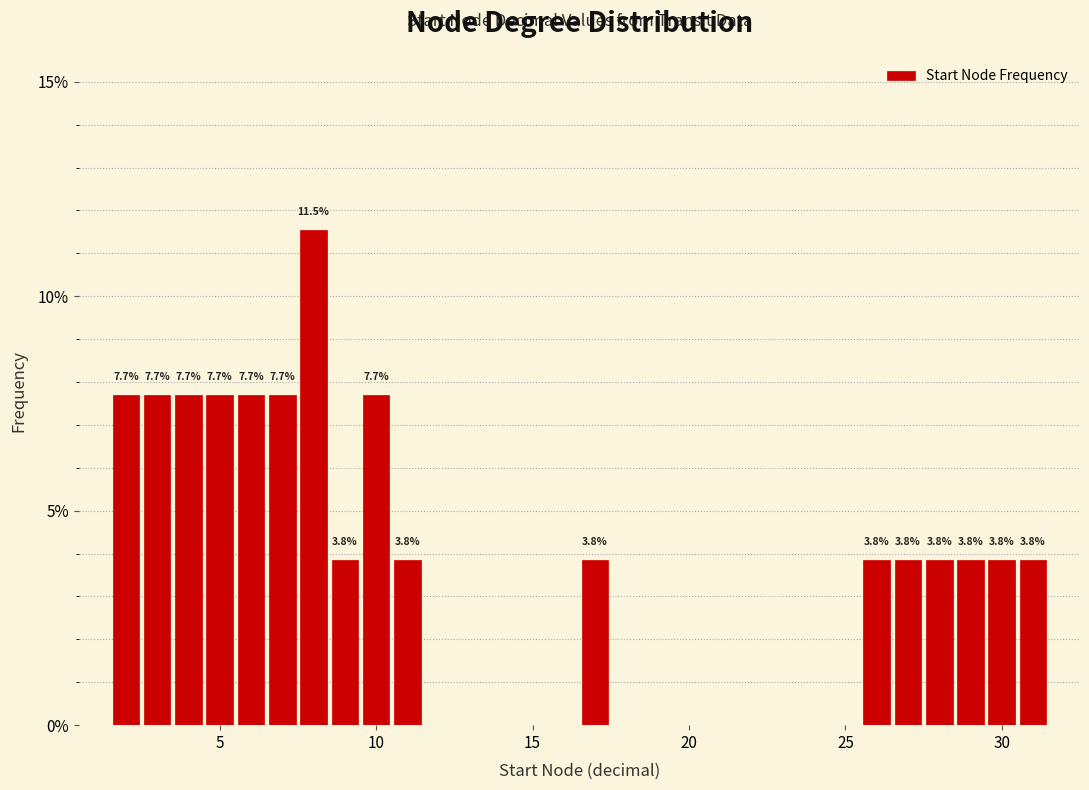

Read against the x-axis, roughly where is the centre of the tallest bar?

8.0